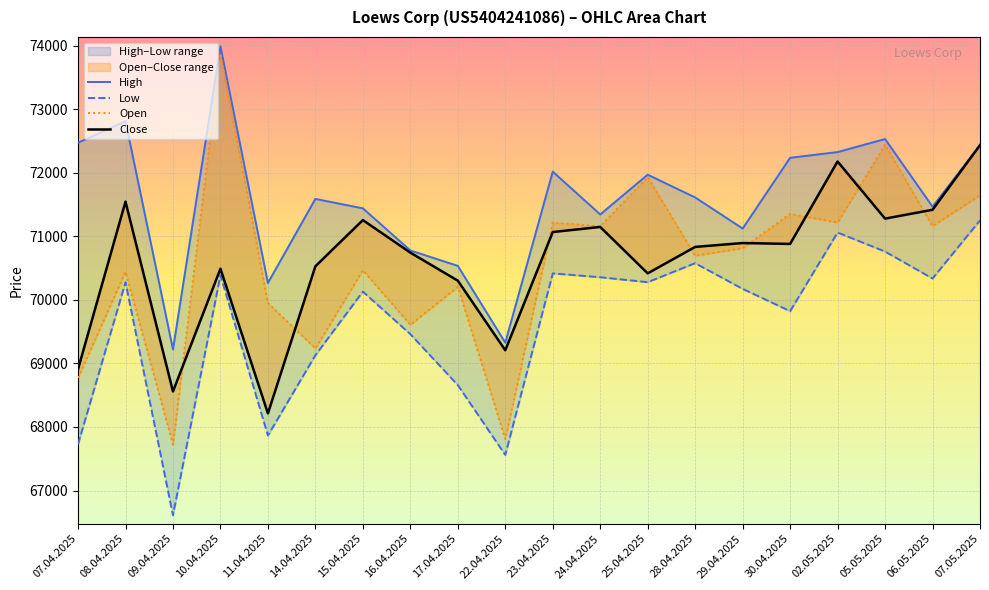

Rank the categories by Low value from highest to lowest.

07.05.2025, 02.05.2025, 05.05.2025, 28.04.2025, 23.04.2025, 10.04.2025, 24.04.2025, 06.05.2025, 25.04.2025, 08.04.2025, 29.04.2025, 15.04.2025, 30.04.2025, 16.04.2025, 14.04.2025, 17.04.2025, 11.04.2025, 07.04.2025, 22.04.2025, 09.04.2025